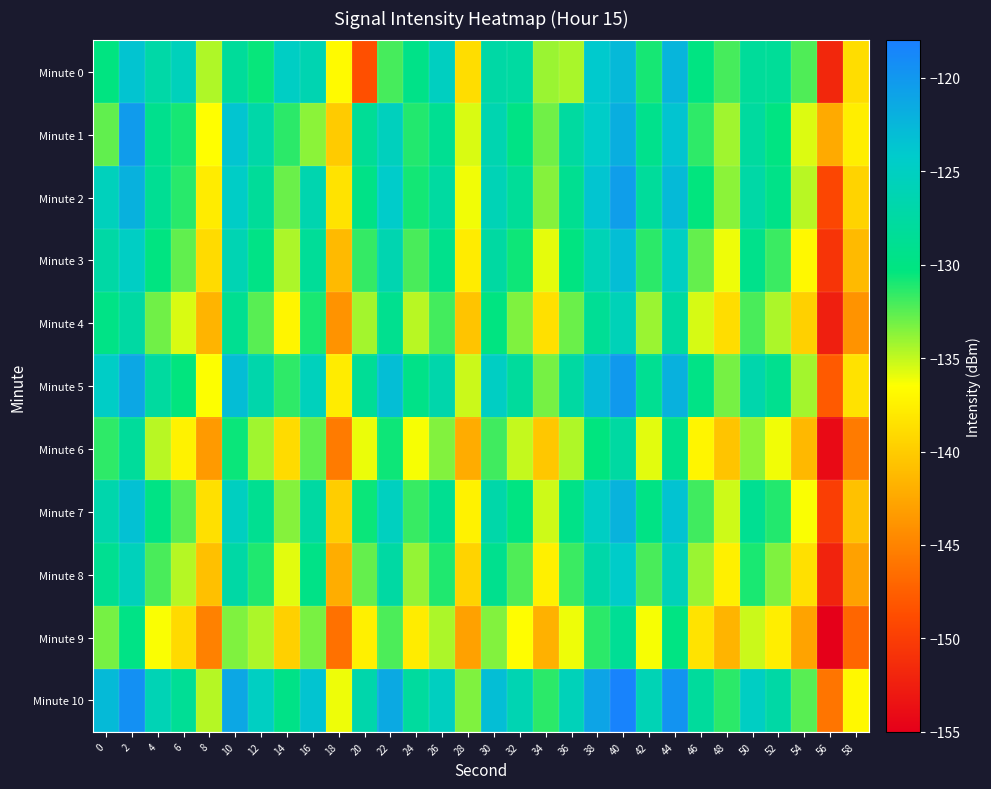

What is the maximum value shown in the chart?

-118.3